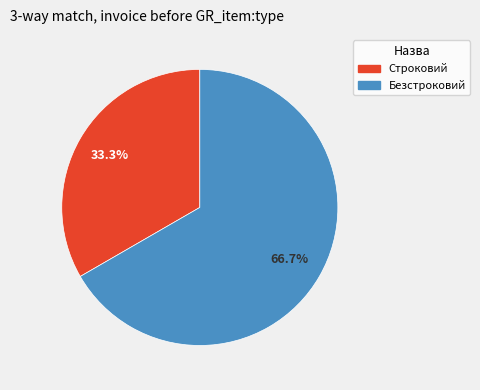

To the nearest percent, what portion does Строковий represent?

33%